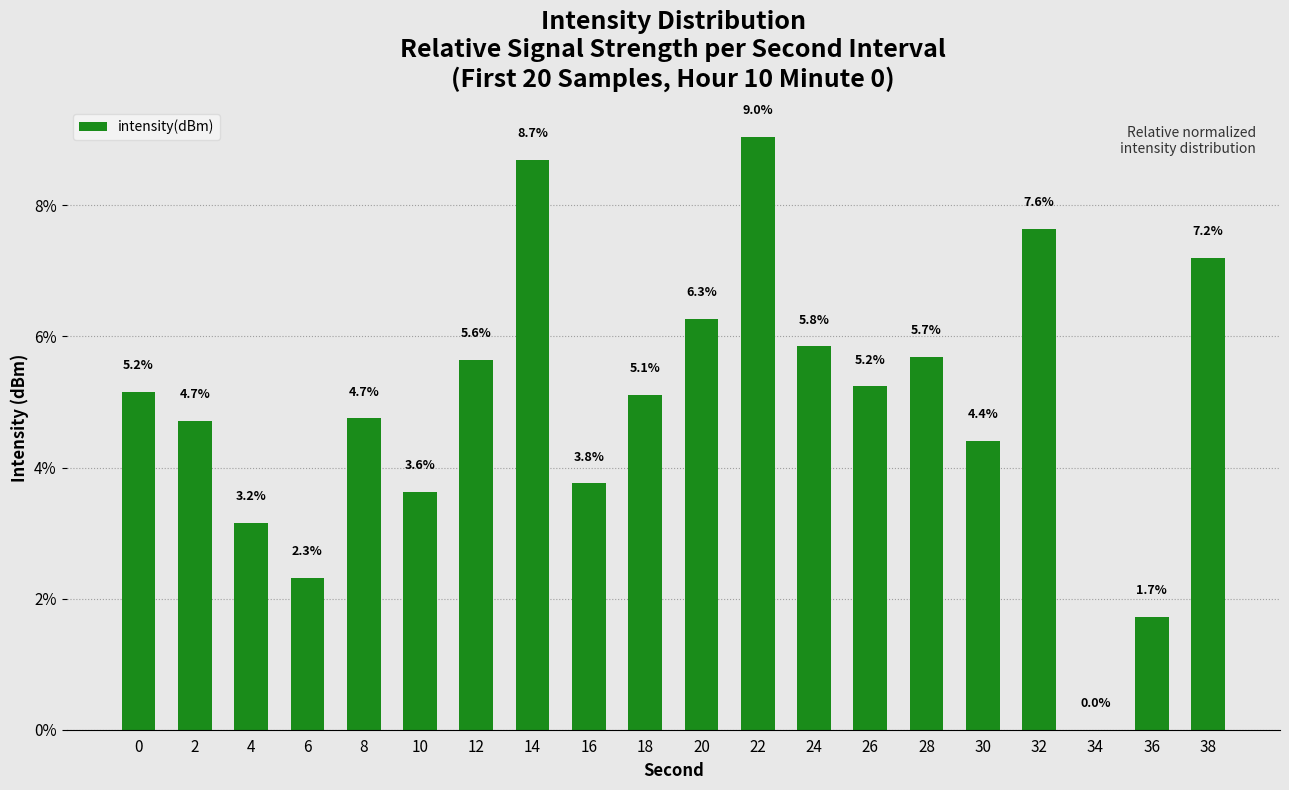

The chart shows a value of 1.1 at 0. True or false?

False